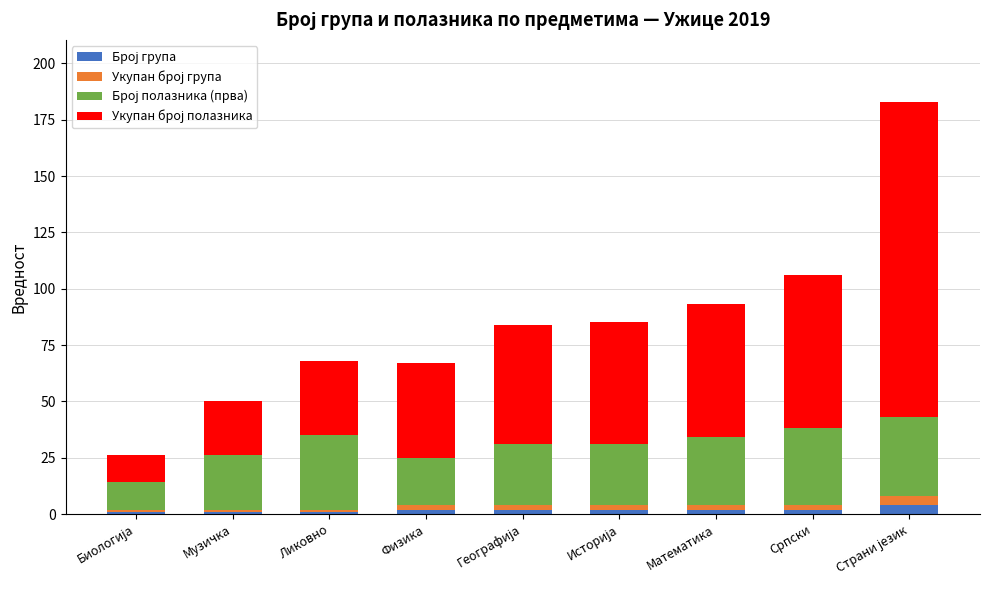

Count the number of data series in this chart.

4